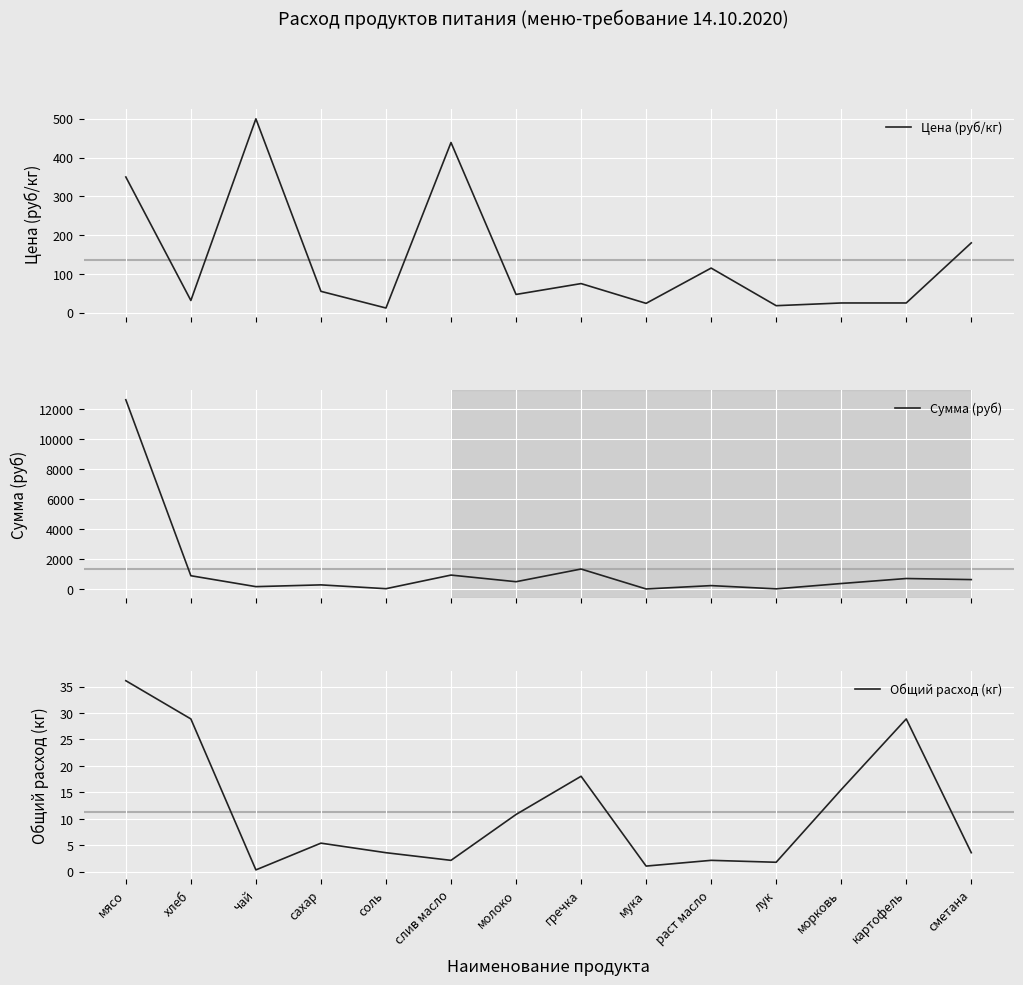

What is the difference between the highest and lowest values at лук?

30.7